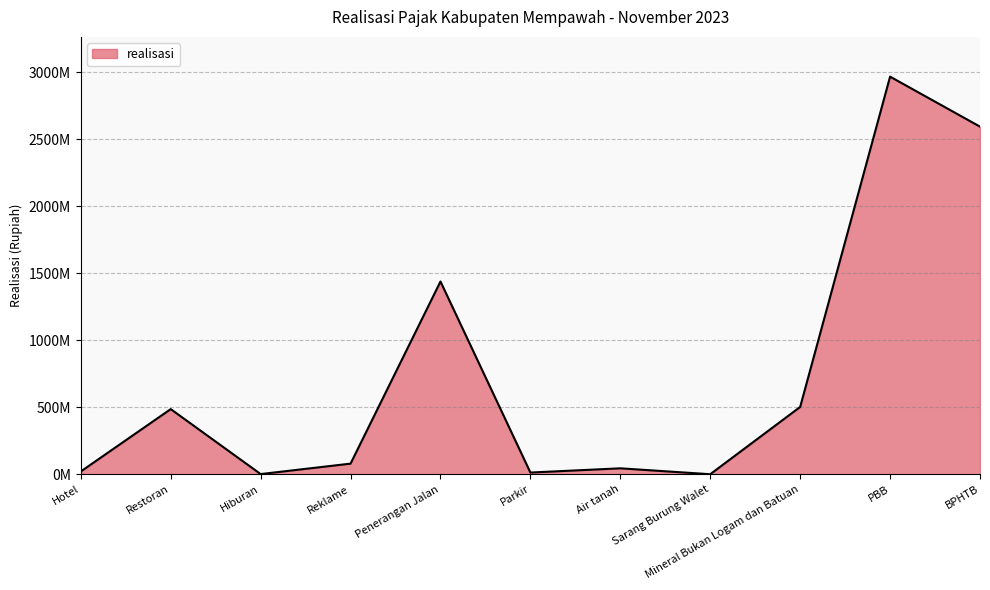

What is the label of the 11th point from the left?

BPHTB